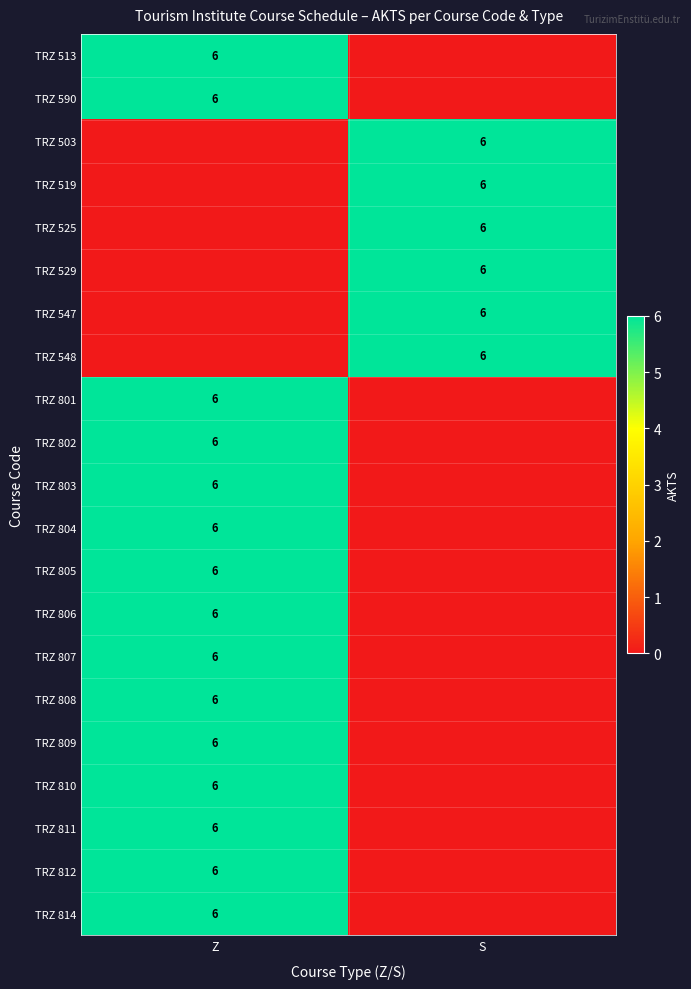

Read the TRZ 812 value at Z.

6